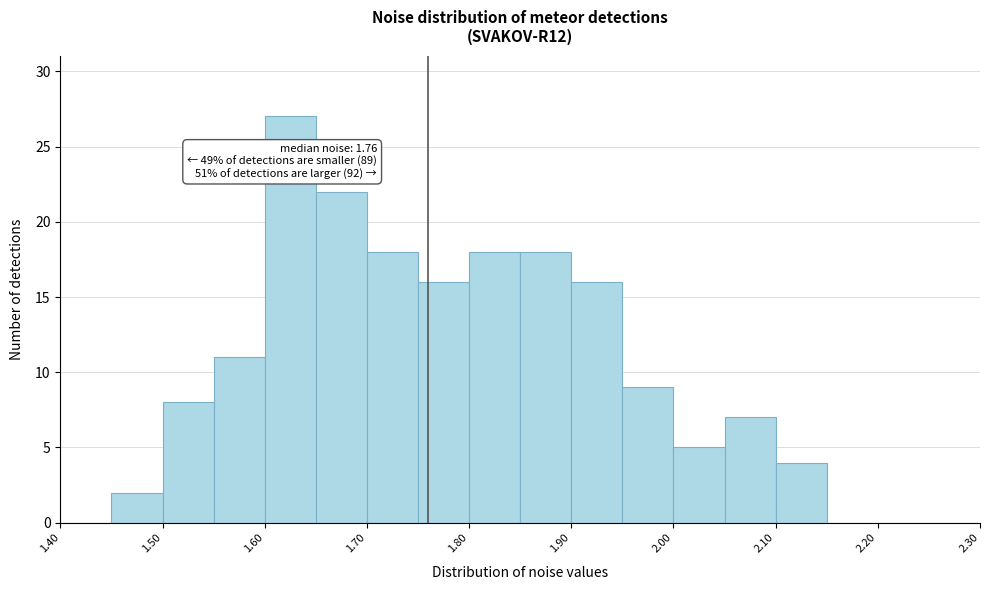

Over which range of the x-axis is the bar tallest?

1.60 to 1.65